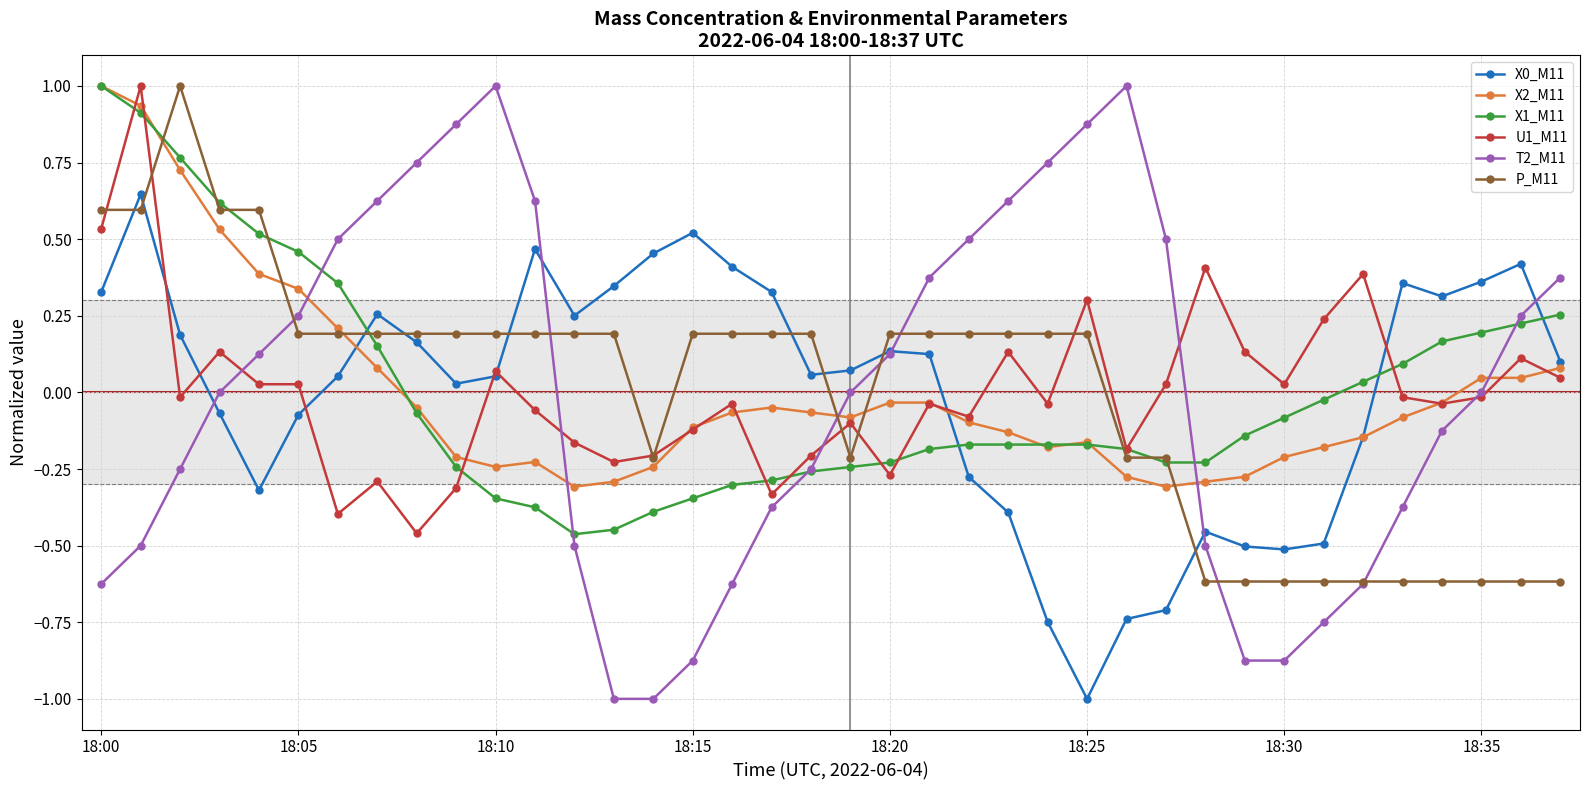

What is the maximum value shown in the chart?

1.0